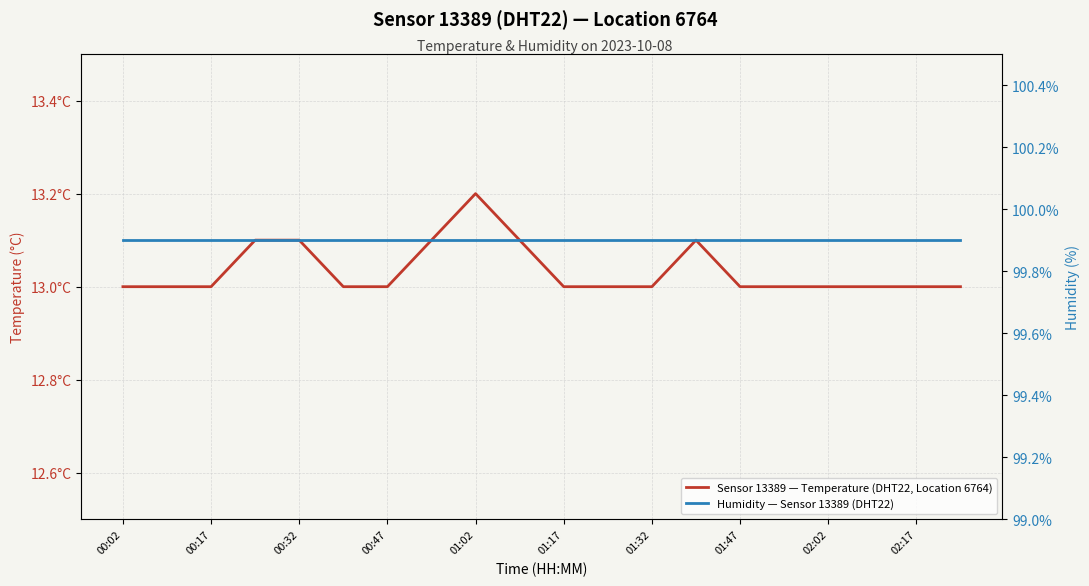

Reading left to right, what are all the values shown in this chart?

temperature: 13.0	13.0	13.0	13.1	13.1	13.0	13.0	13.1	13.2	13.1	13.0	13.0	13.0	13.1	13.0	13.0	13.0	13.0	13.0	13.0
humidity: 99.9	99.9	99.9	99.9	99.9	99.9	99.9	99.9	99.9	99.9	99.9	99.9	99.9	99.9	99.9	99.9	99.9	99.9	99.9	99.9